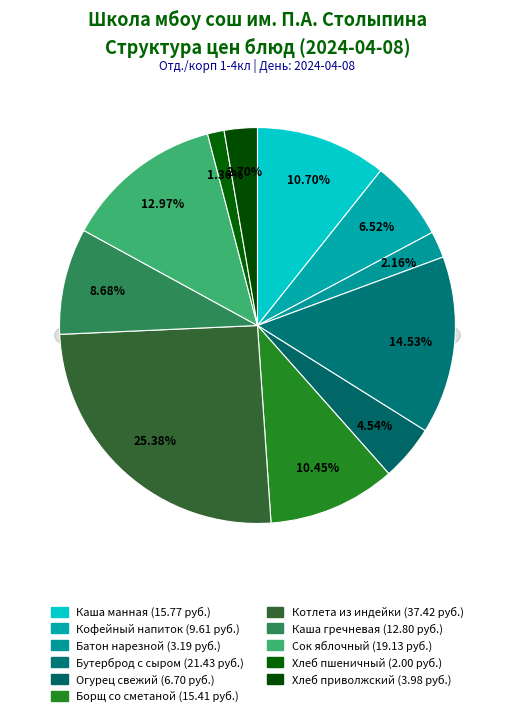

Rank the categories by value from highest to lowest.

котлета рубленные из индейки, бутерброд с сыром, сок яблочный, каша молочная вязкая манная с м.сл., борщ из свежей капусты со сметаной, каша гречневая, кофейный напиток с молоком, огурец свежий порционный, Хлеб приволжский, батон нарезной, Хлеб  пшеничный